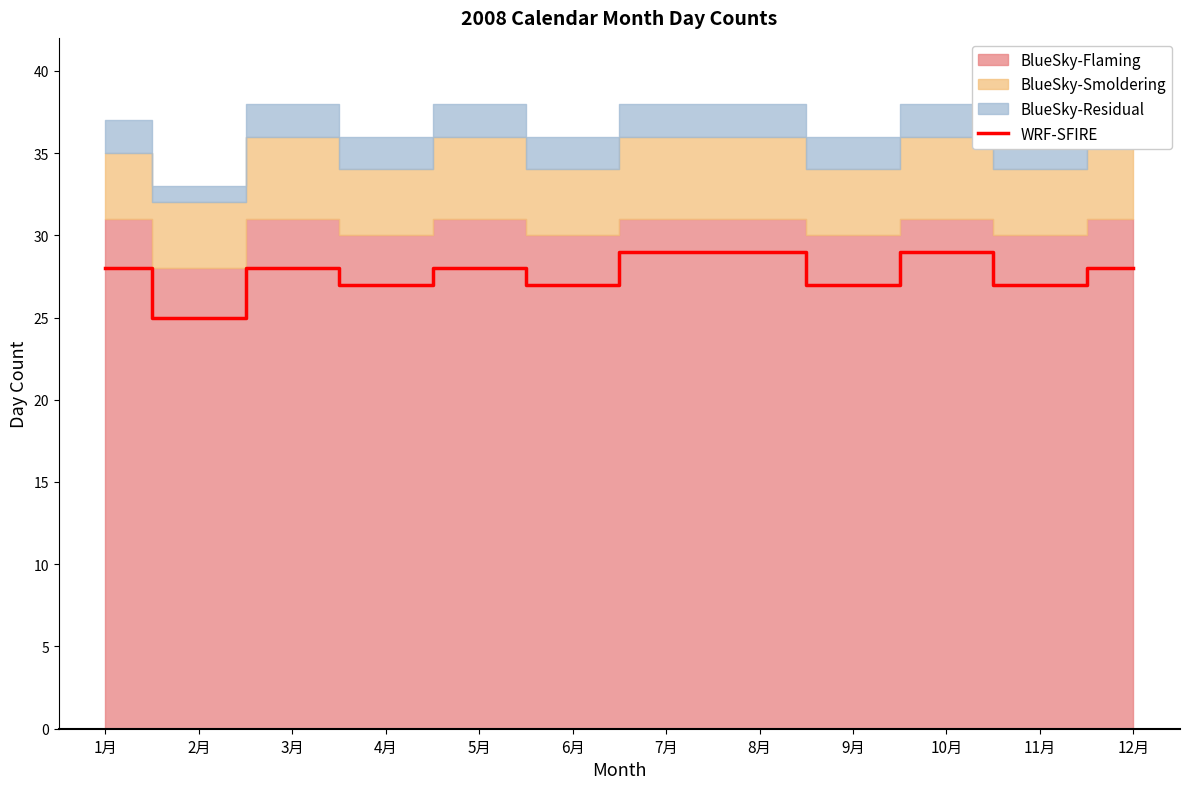

Count the values in the range 27 to 29.

11